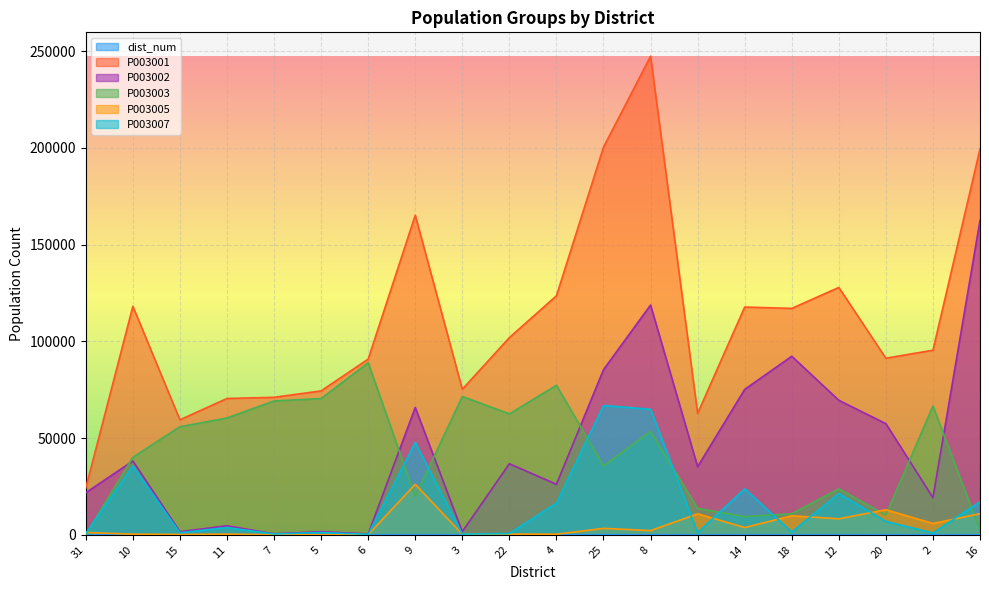

Is it true that P003007 equals 17142 at 16?

True